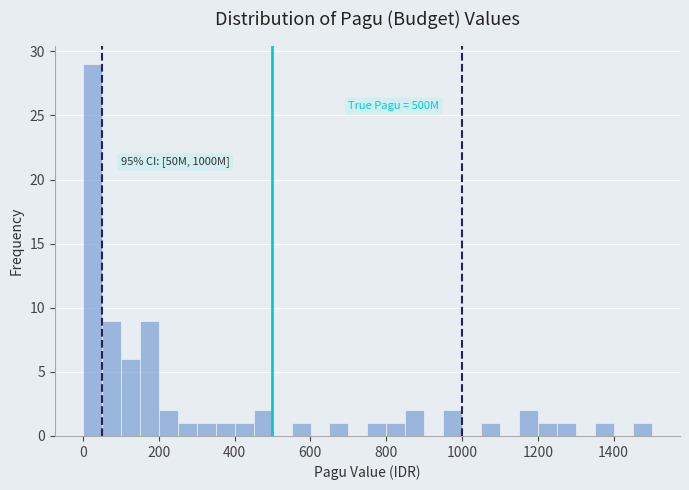

Around what value on the x-axis is the tallest bar? Give the approximate position of its centre, as read against the axis.

20